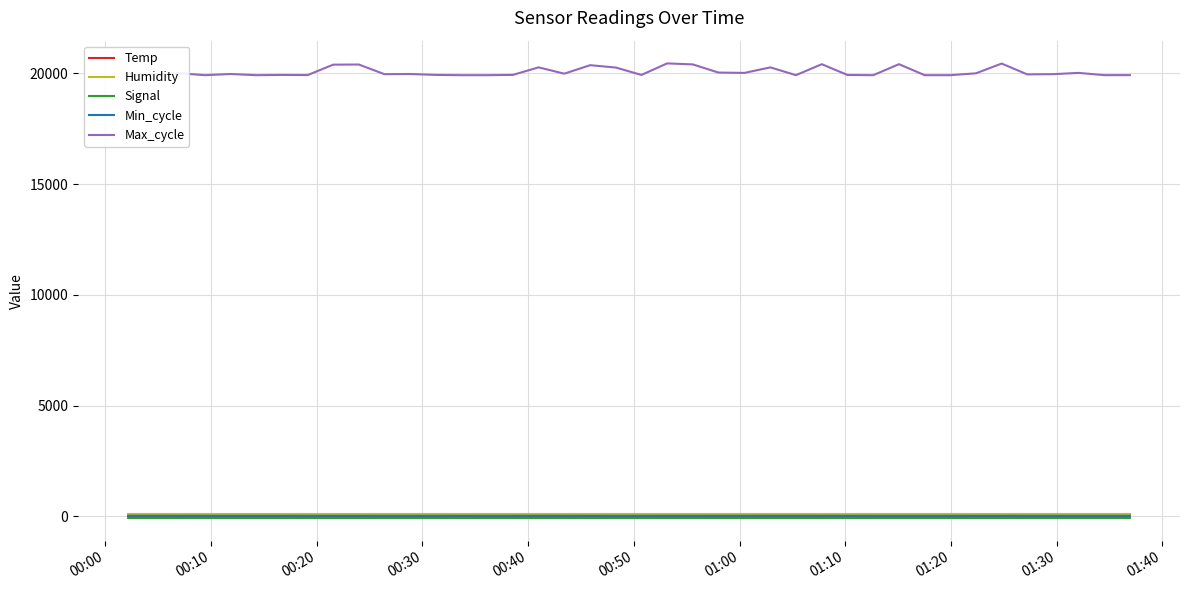

Which series has the largest total across all categories?

Max_cycle